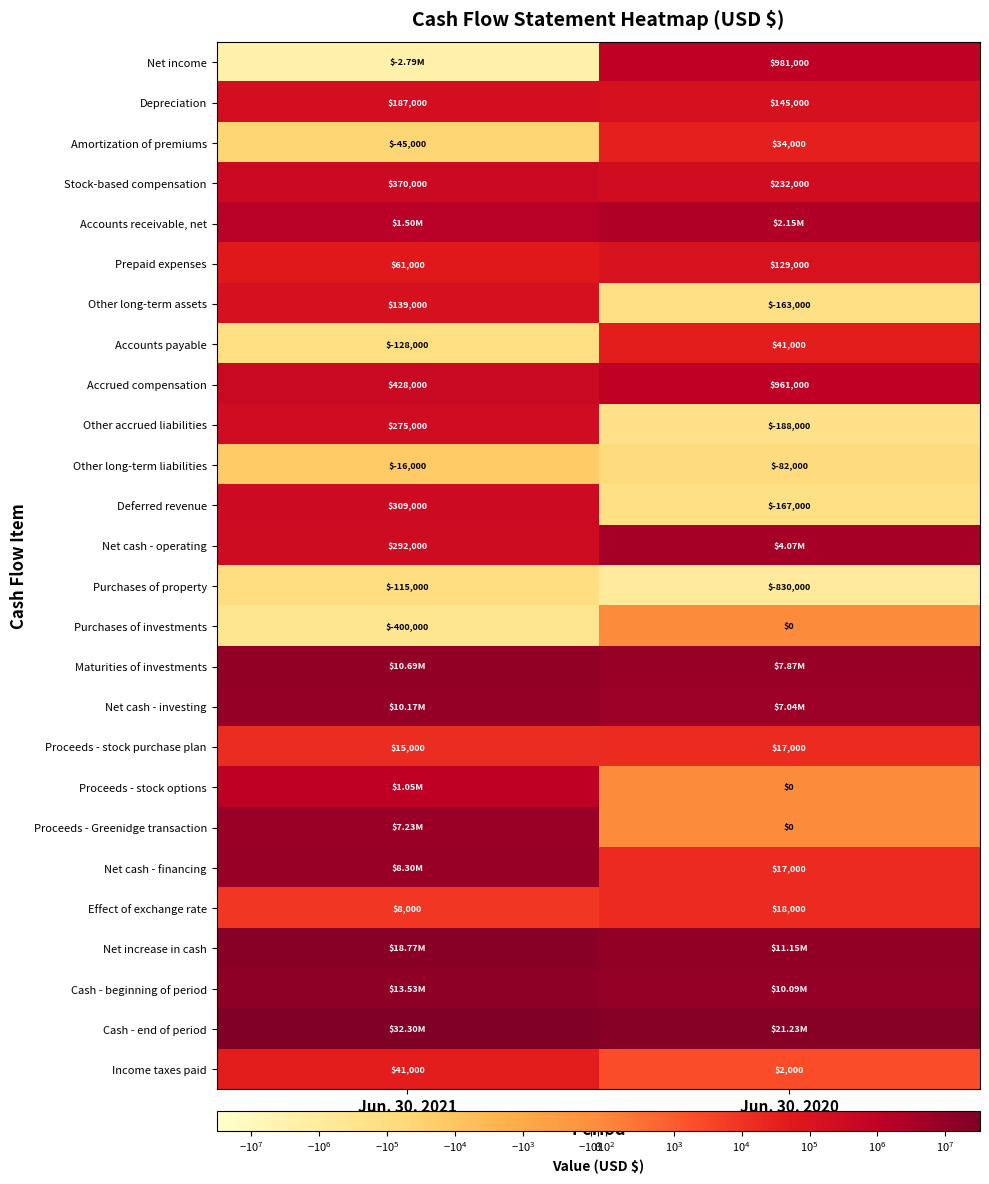

What is the difference between the highest and lowest values at Jun. 30, 2021?

35088000